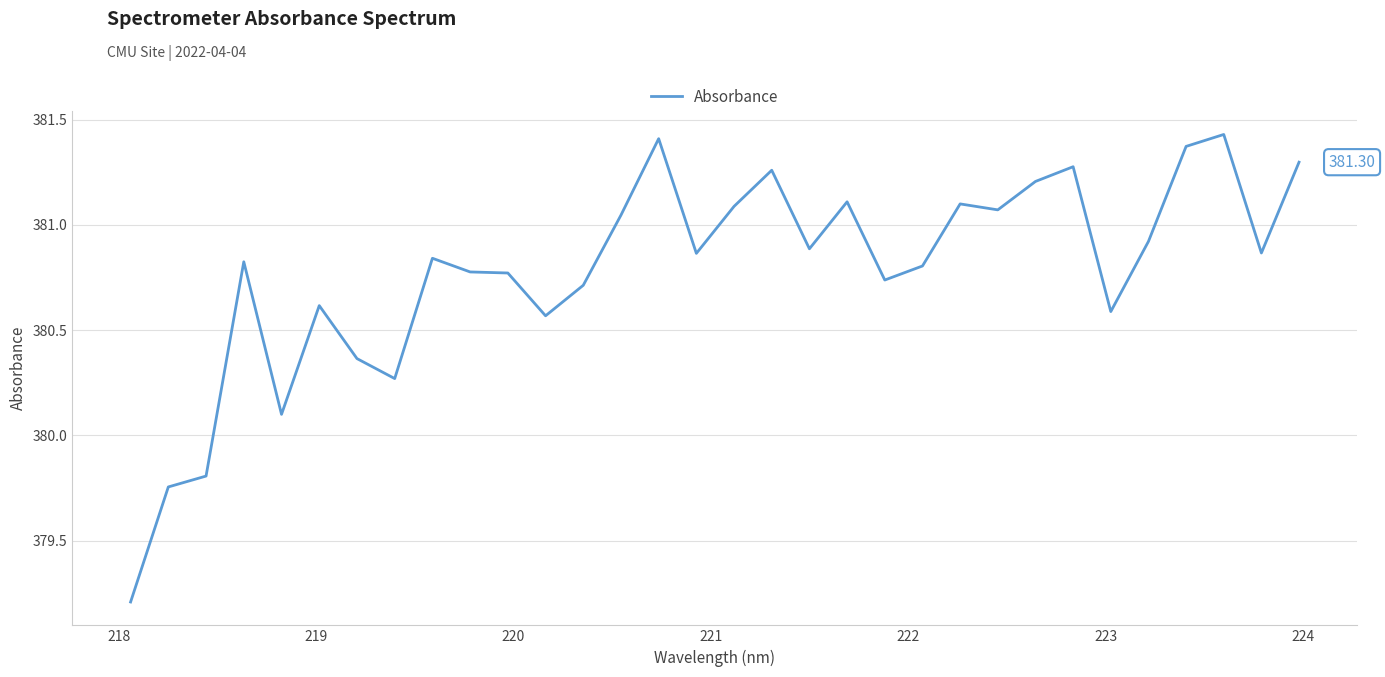

What is the difference between the maximum and minimum values?

2.2